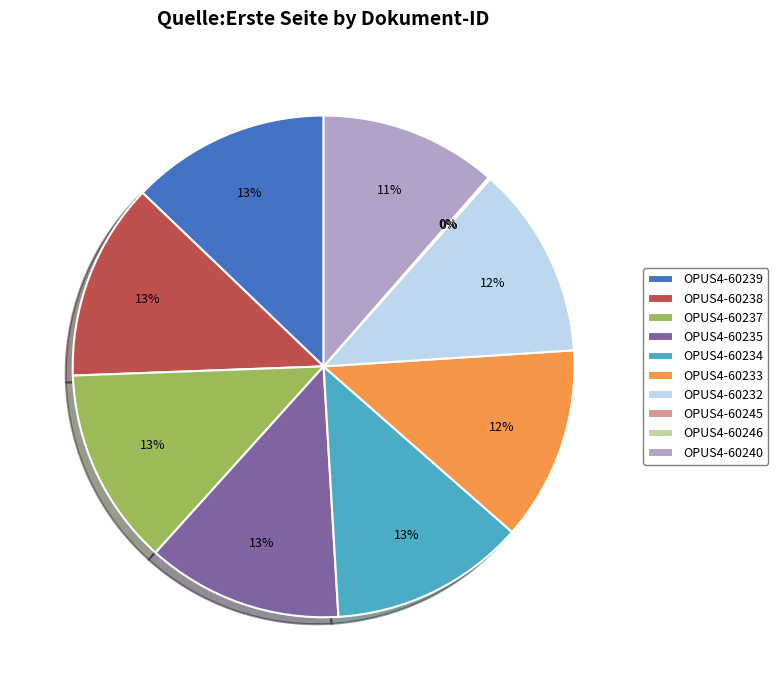

To the nearest percent, what is the difference between the largest and smallest slice percentages?

13%